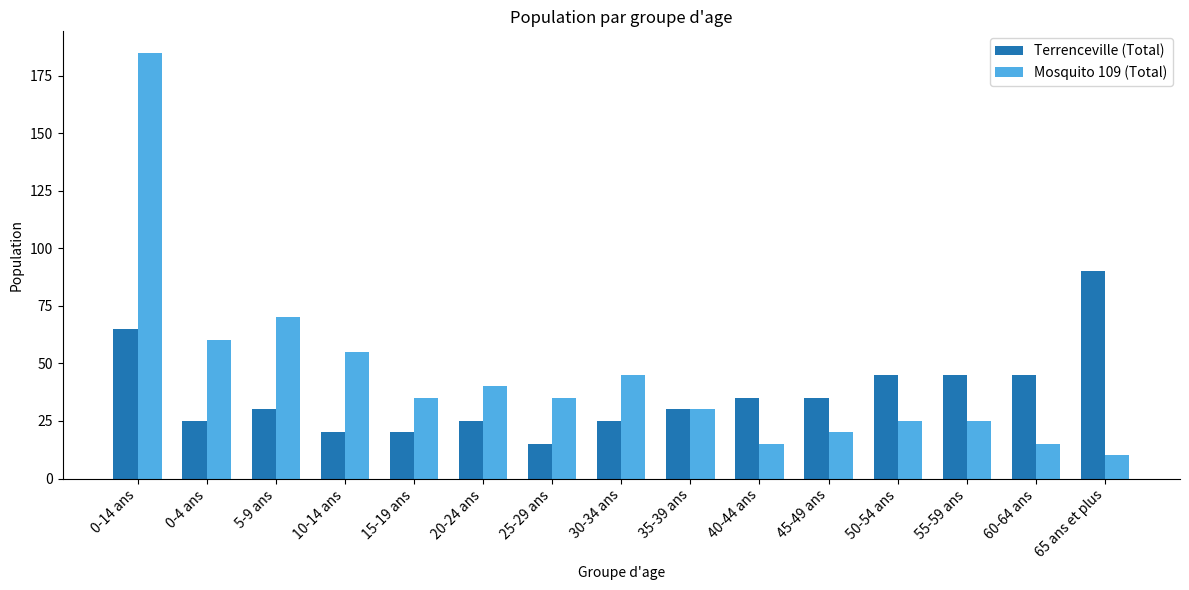

At which category is the sum across all series the highest?

0-14 ans